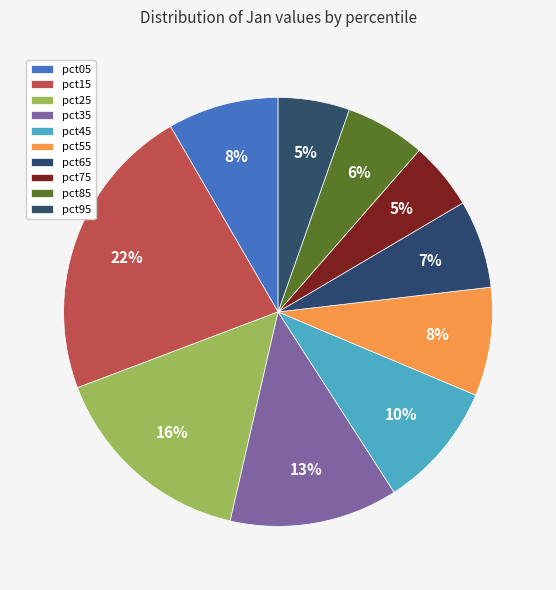

What percentage is the pct85 slice, to the nearest percent?

6%